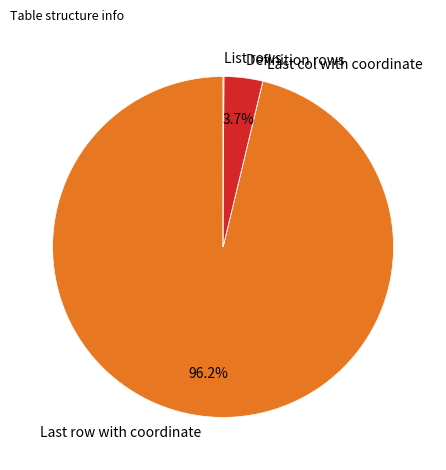

What is the largest slice in the pie chart?

Last row with coordinate